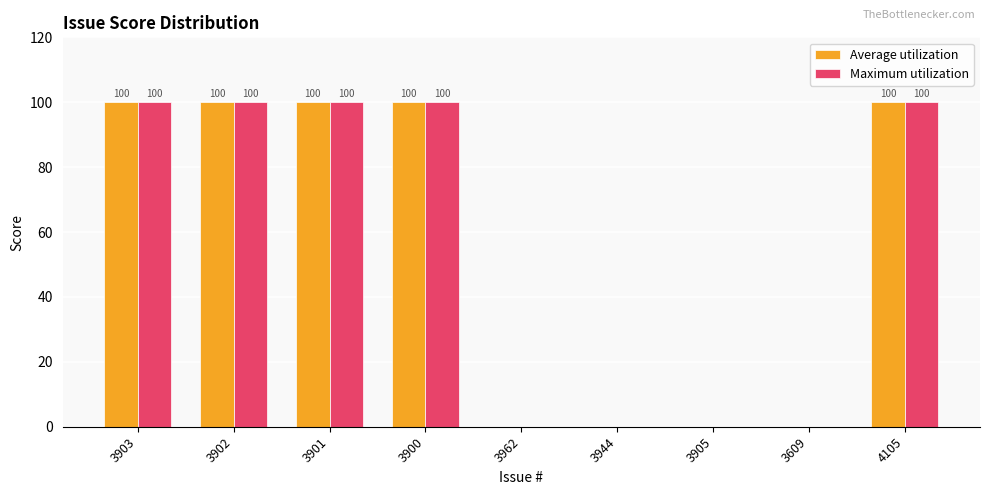

What is the approximate value of Maximum utilization at 3900, to the nearest 5?

100